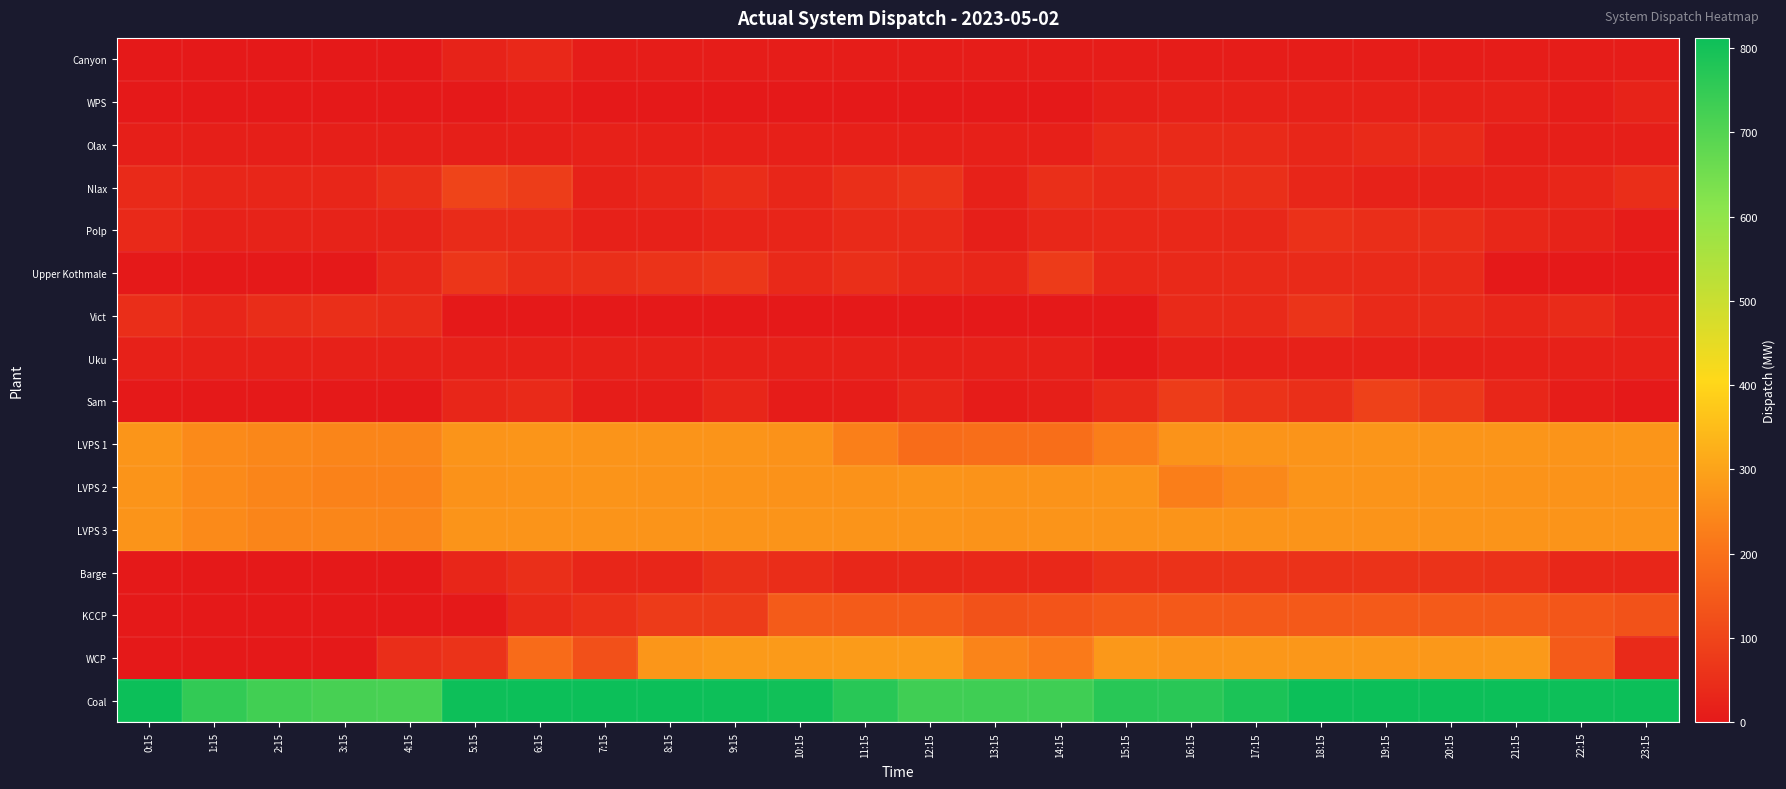

List the series in order of their peak value, lowest first.

Uku, WPS, Canyon, Olax, Polp, Barge, Vict, Upper Kothmale, Sam, Nlax, KCCP, LVPS 2, LVPS 3, LVPS 1, WCP, Coal